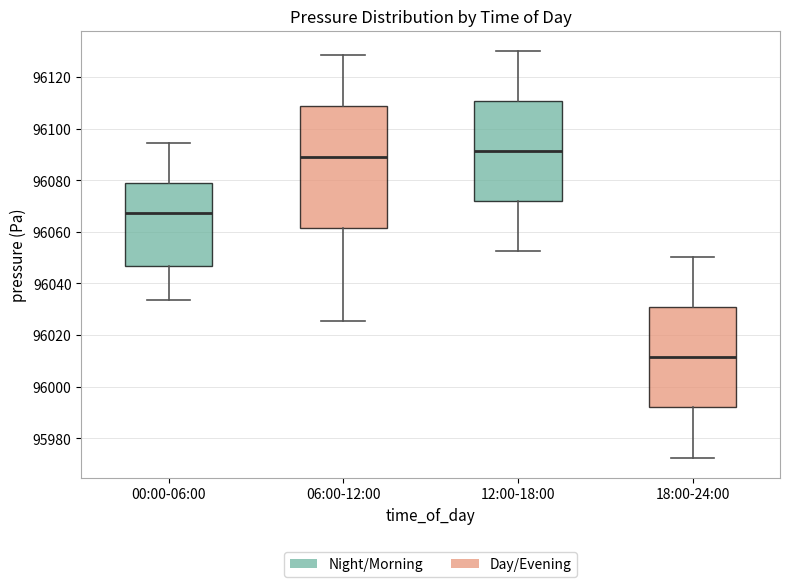

Which box's median line is the lowest?

18:00-24:00